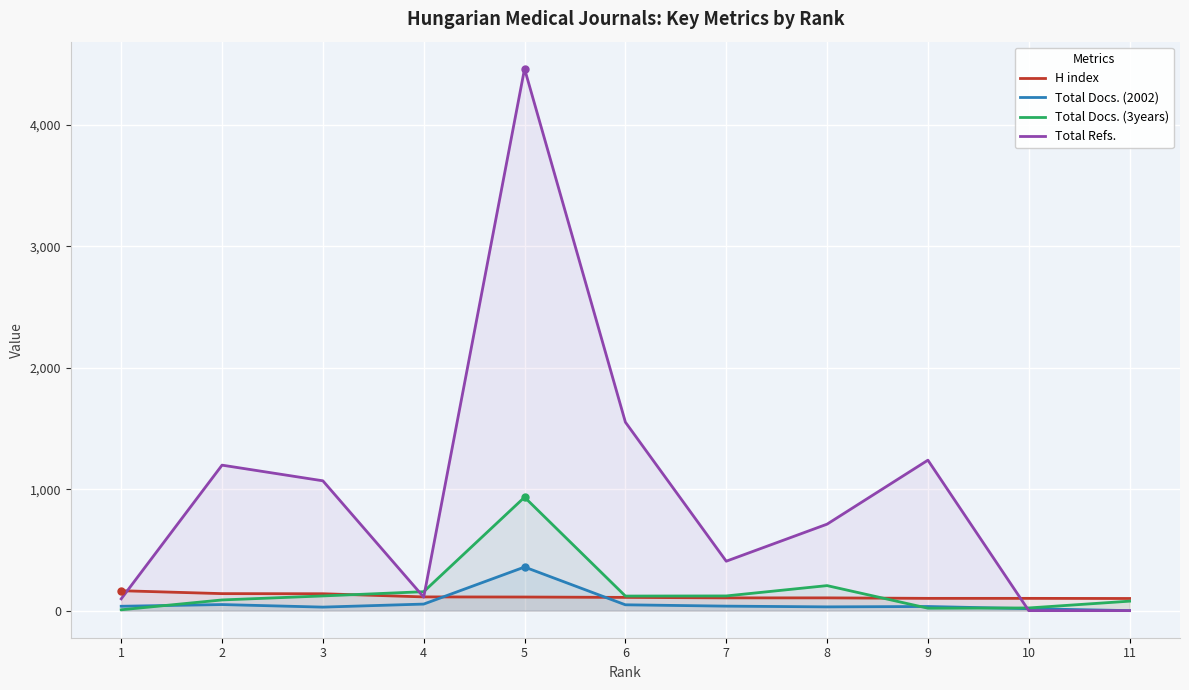

True or false: H index and Total Docs. (2002) intersect in this chart.

True